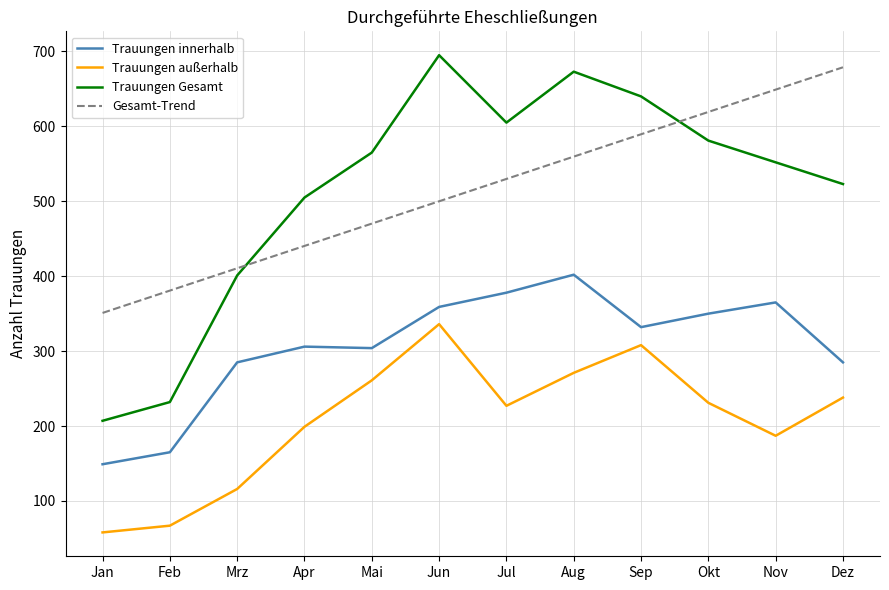

Which label corresponds to the largest value in the chart?

Jun